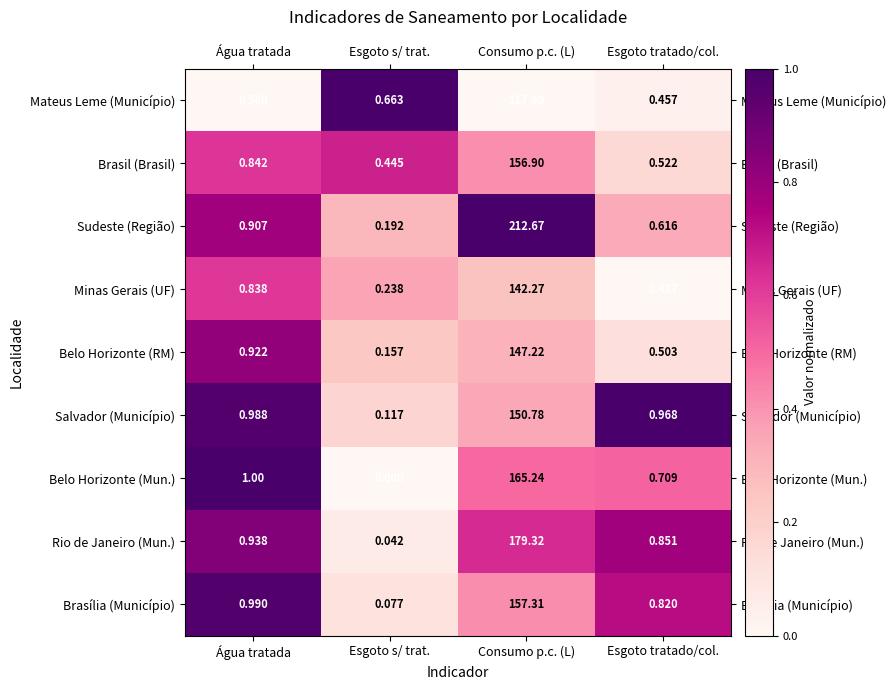

List the series in order of their peak value, lowest first.

Mateus Leme (Município), Minas Gerais (UF), Belo Horizonte (RM), Salvador (Município), Brasil (Brasil), Brasília (Município), Belo Horizonte (Mun.), Rio de Janeiro (Mun.), Sudeste (Região)